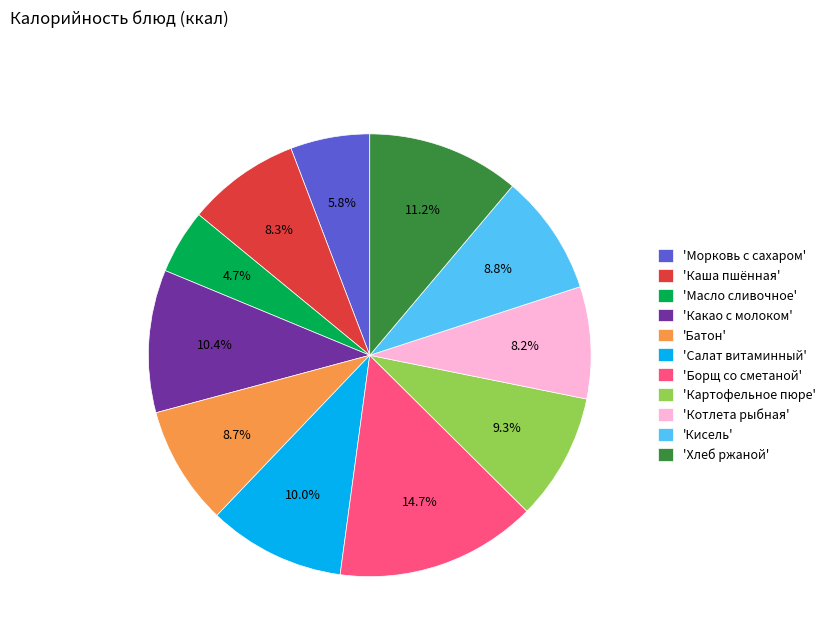

Is 'Хлеб ржаной' the majority of the pie?

No